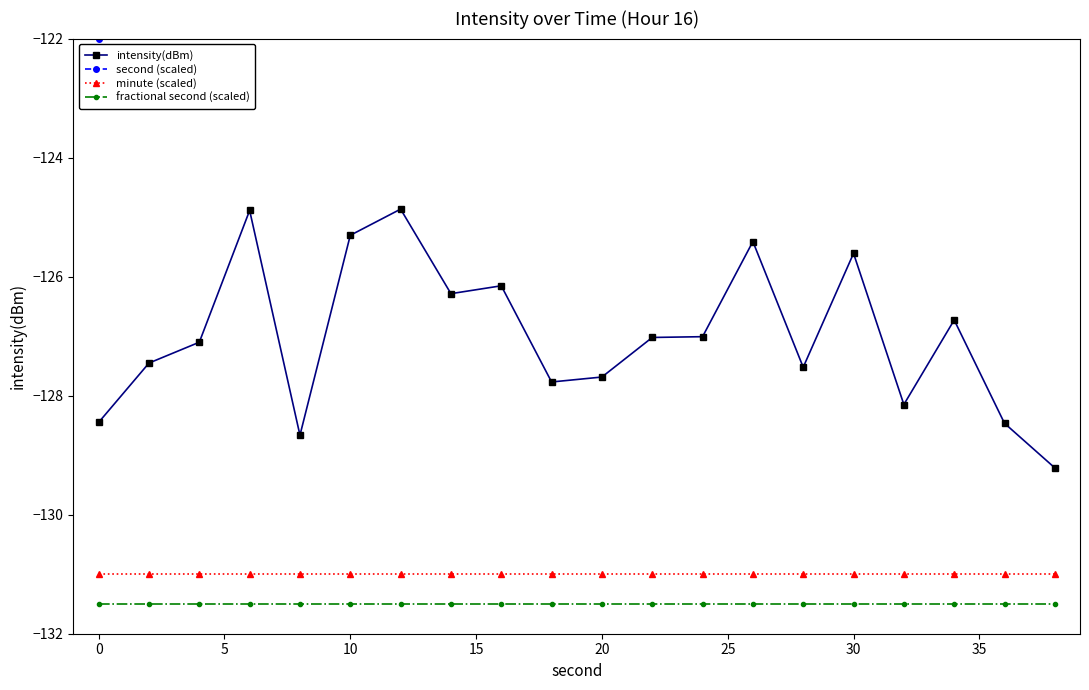

True or false: fractional second (scaled) and minute (scaled) intersect in this chart.

False